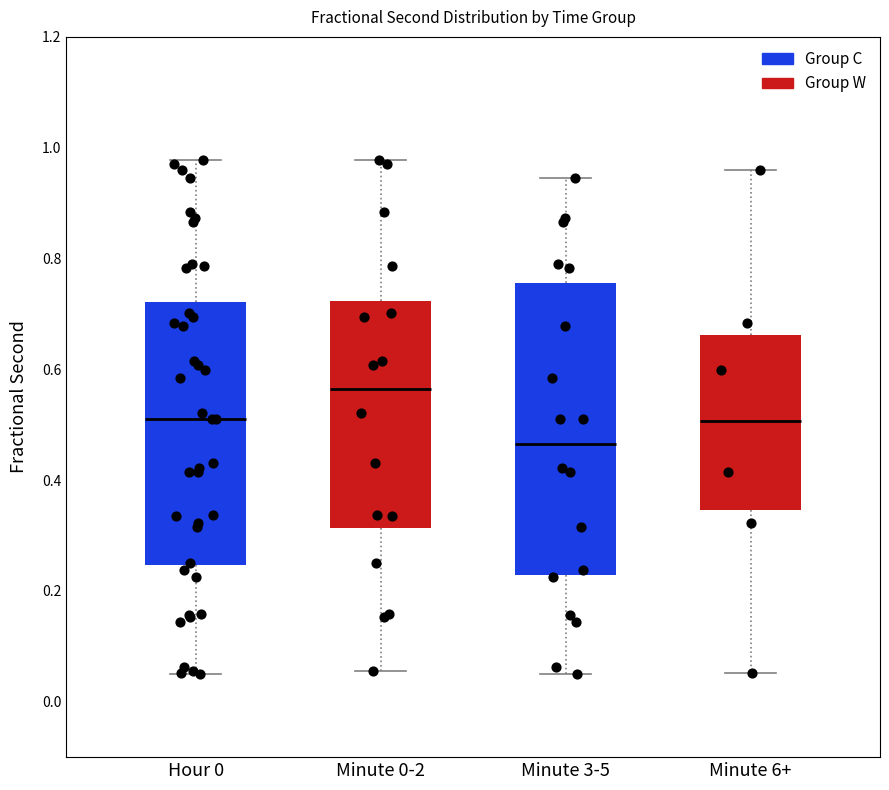

Reading left to right, read every box against the y-axis: the position of its median line, the range the box covers, and the ends of its whiskers. The values are not printed on the chart, so give them approximately, as read against the axis.

Hour 0: median 0.50, box 0.24 to 0.72, whiskers 0.04 to 0.98
Minute 0-2: median 0.56, box 0.32 to 0.72, whiskers 0.06 to 0.98
Minute 3-5: median 0.46, box 0.22 to 0.76, whiskers 0.04 to 0.94
Minute 6+: median 0.50, box 0.34 to 0.66, whiskers 0.06 to 0.96